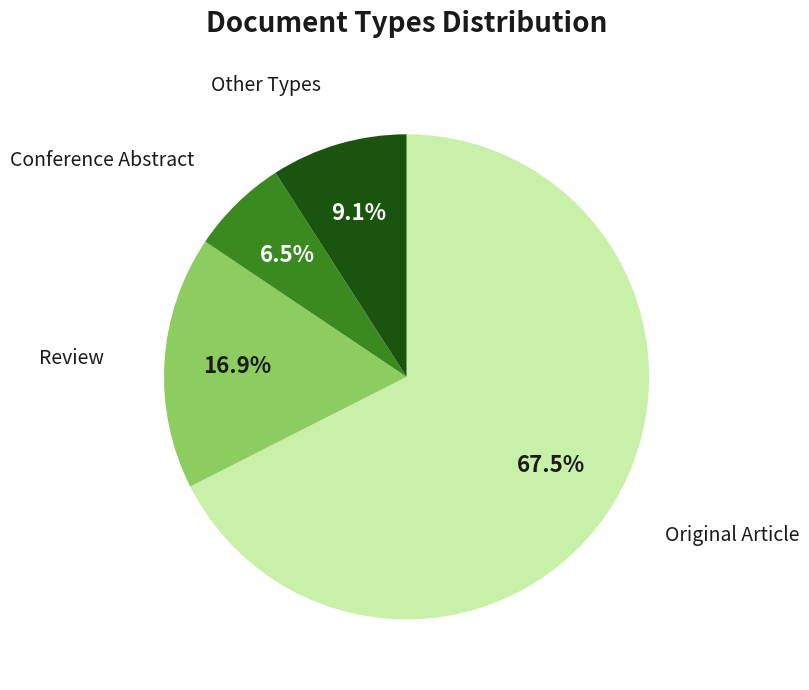

Is there any slice that represents more than half of the pie?

Yes